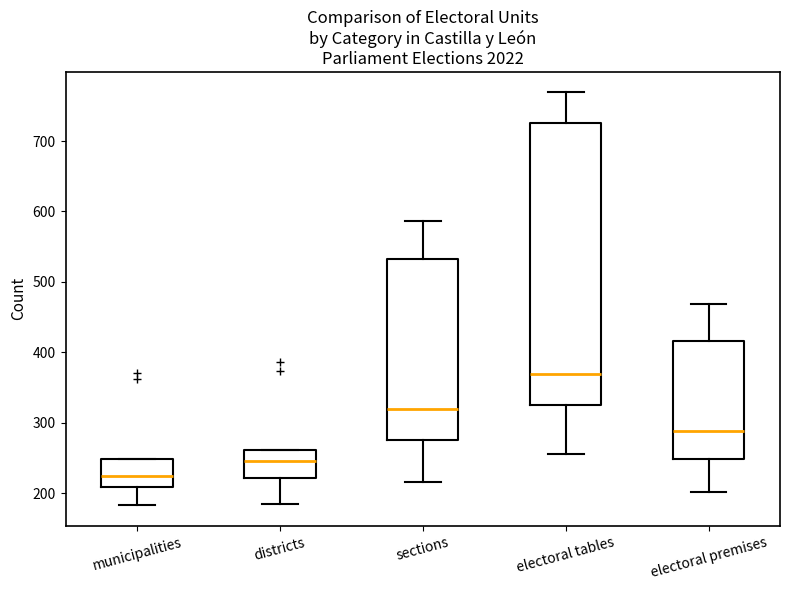

Reading left to right, read every box against the y-axis: the position of its median line, the range the box covers, and the ends of its whiskers. The values are not printed on the chart, so give them approximately, as read against the axis.

municipalities: median 230, box 210 to 250, whiskers 180 to 250
districts: median 250, box 220 to 260, whiskers 190 to 260
sections: median 320, box 280 to 530, whiskers 220 to 590
electoral tables: median 370, box 330 to 730, whiskers 260 to 770
electoral premises: median 290, box 250 to 420, whiskers 200 to 470